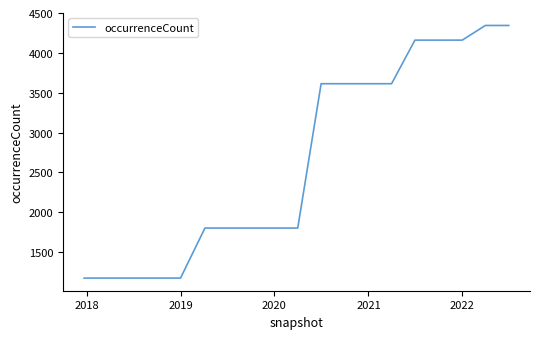

What is the difference between the maximum and minimum values?

3170